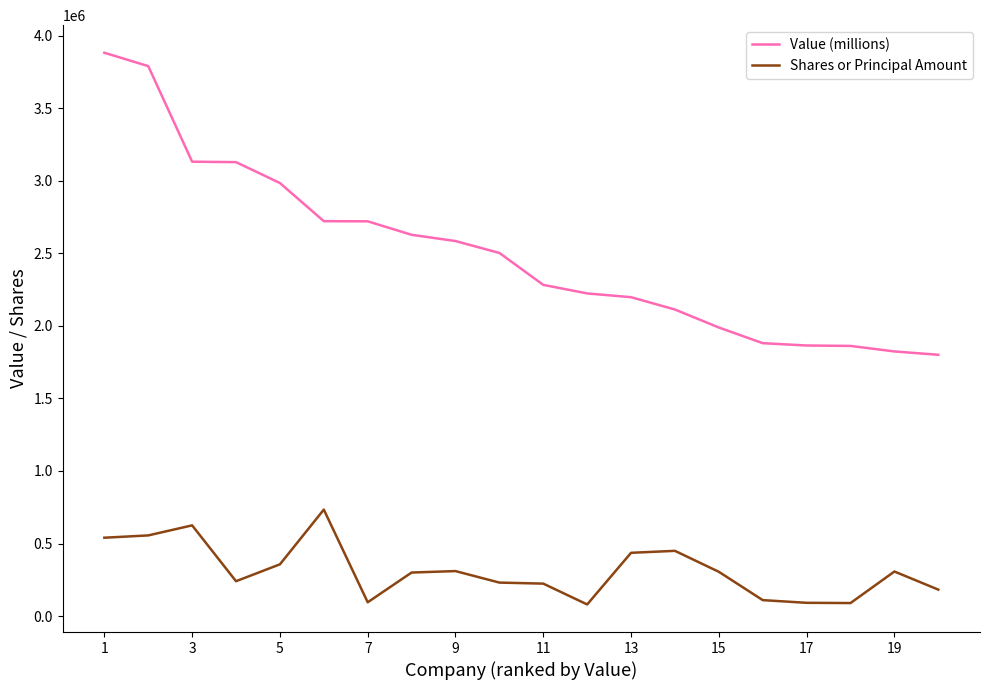

Rank the series by their maximum value, from lowest to highest.

Shares or Principal Amount, Value (millions)